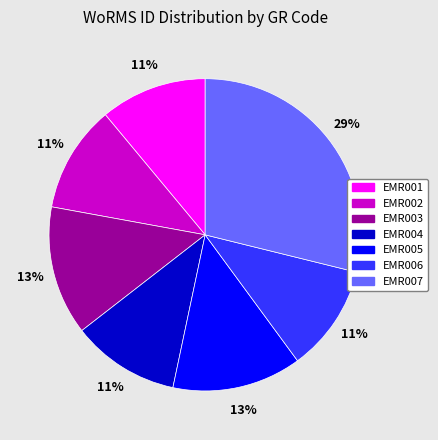

What is the ratio of the value at EMR006 to the value at EMR007?

0.4